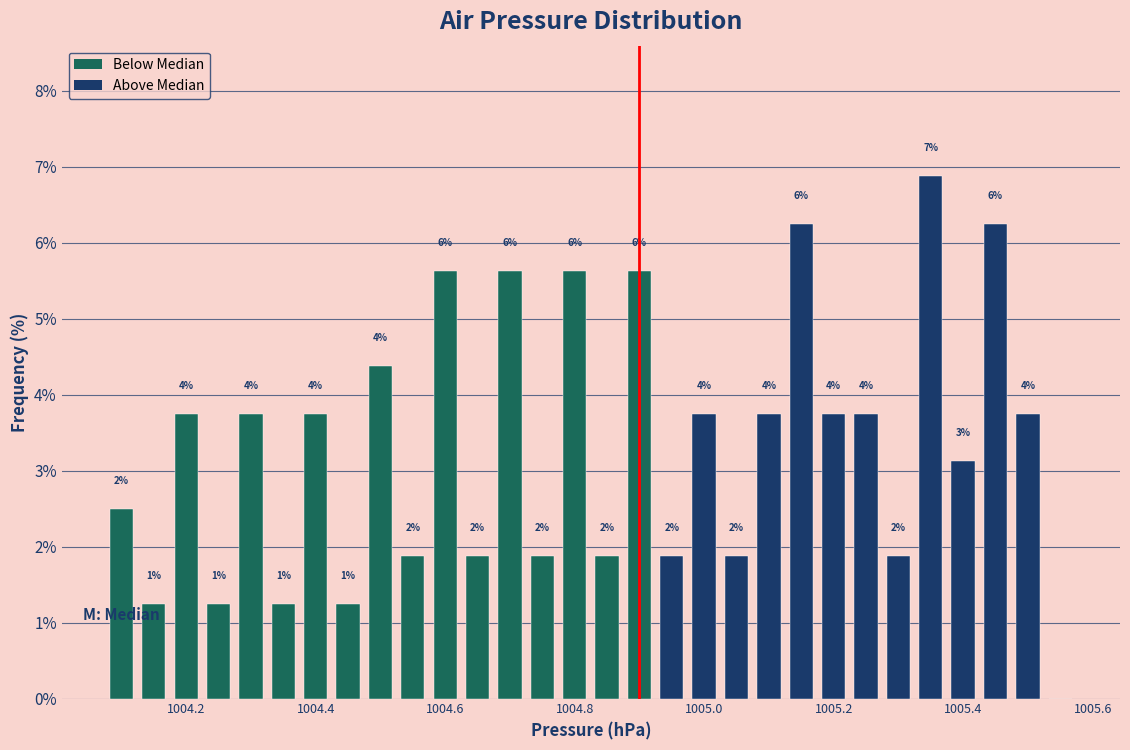

Around what value on the x-axis is the tallest bar? Give the approximate position of its centre, as read against the axis.

1005.36